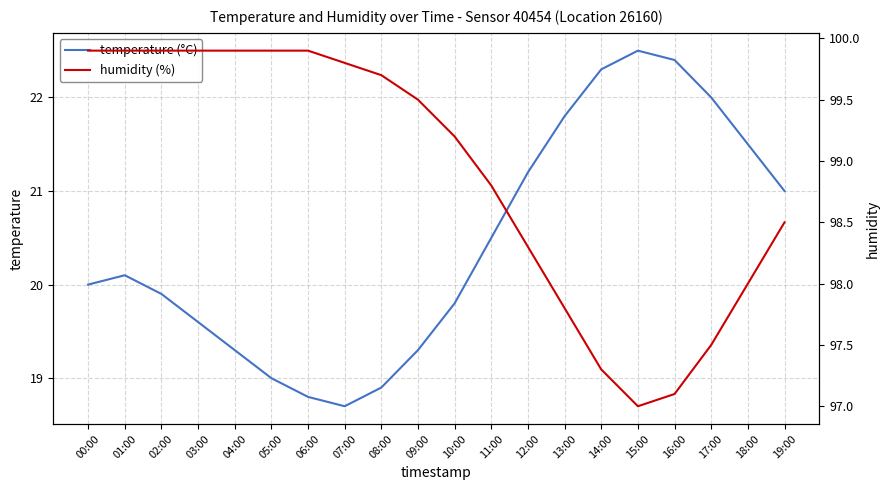

What is the total value across all series at 17:00?

119.5